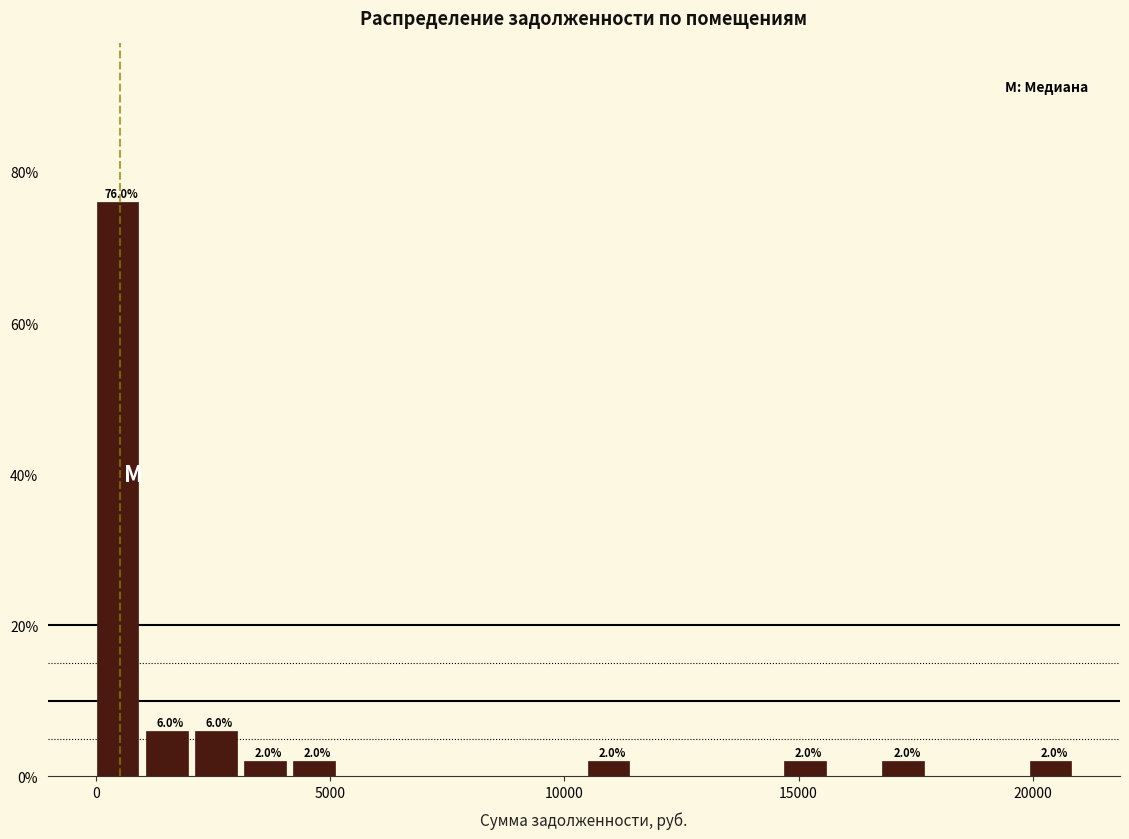

Around what value on the x-axis is the tallest bar? Give the approximate position of its centre, as read against the axis.

500